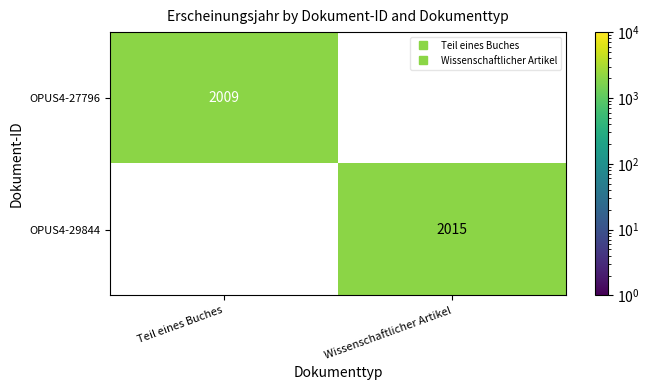

The value of OPUS4-27796 at Teil eines Buches is 2009.0. True or false?

True